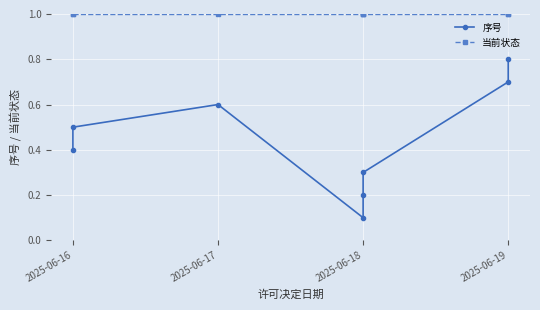

Count the number of categories in the chart.

8